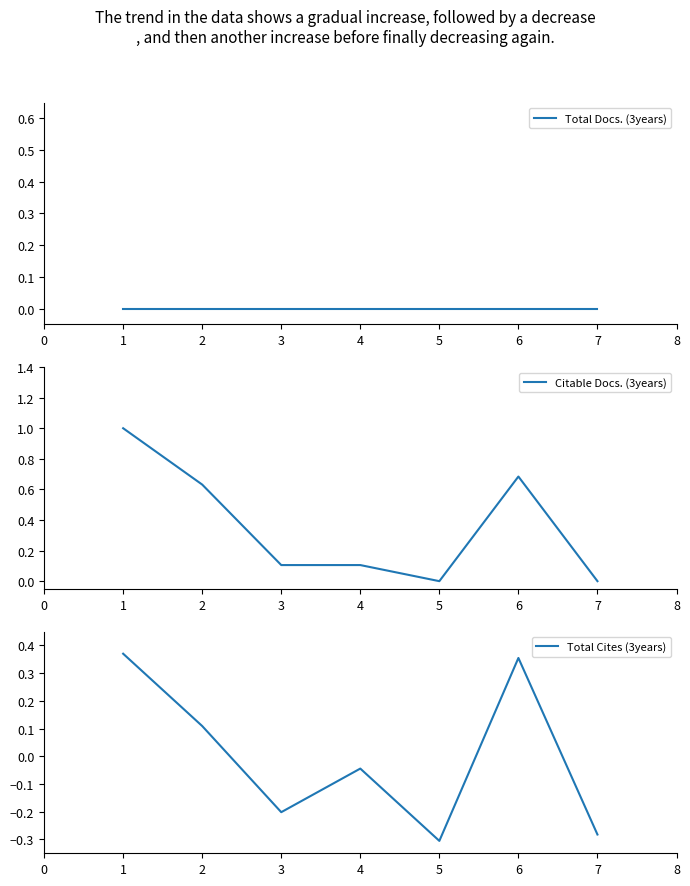

What are all the series names shown in the legend?

Total Docs. (3years), Citable Docs. (3years), Total Cites (3years)